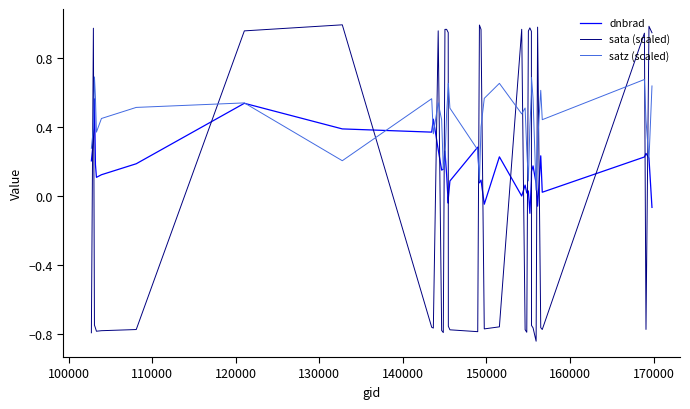

Which series has the largest range (max minus min)?

sata (scaled)